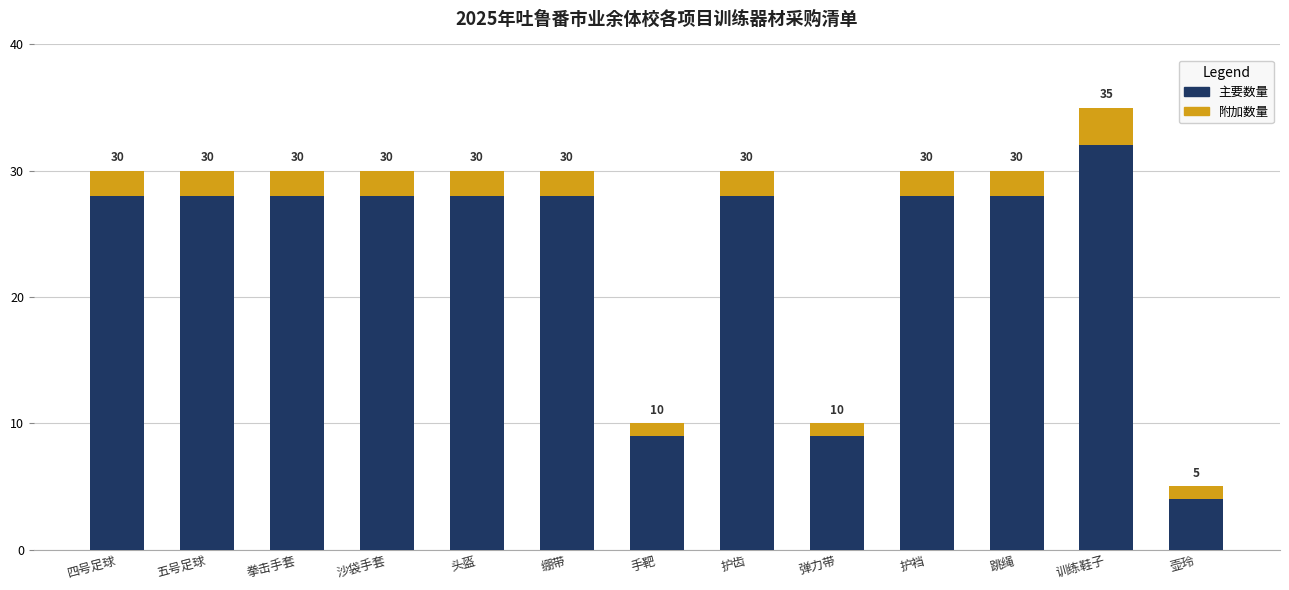

What is the average value of the 主要数量 series?

24